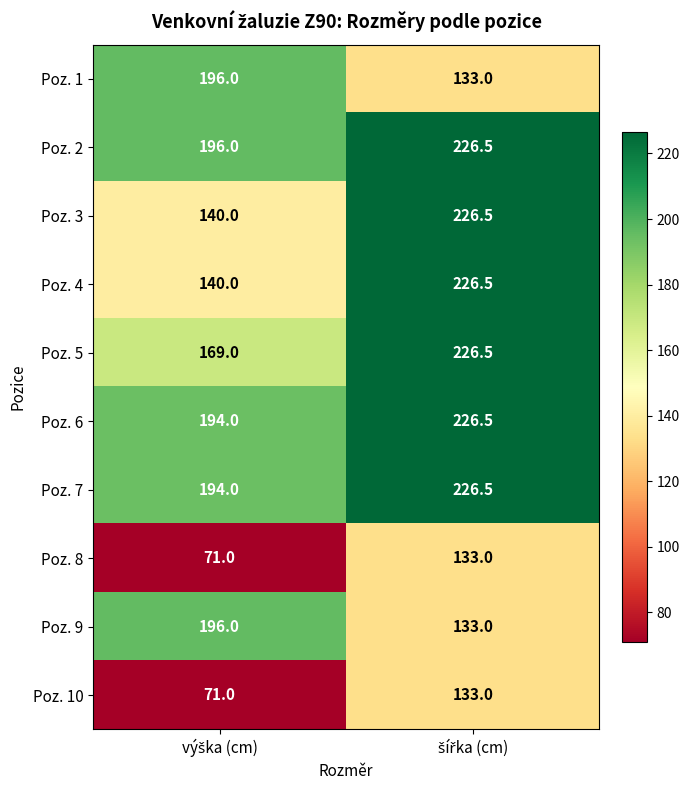

What is the sum of all Poz. 7 values?

420.5